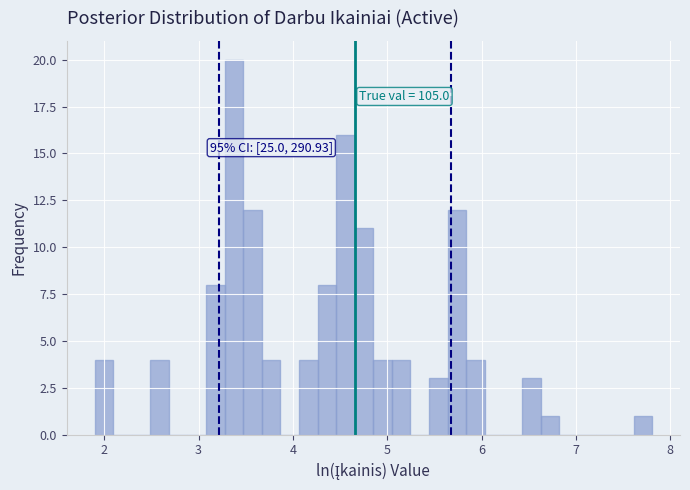

Read against the x-axis, roughly where is the centre of the tallest bar?

3.4